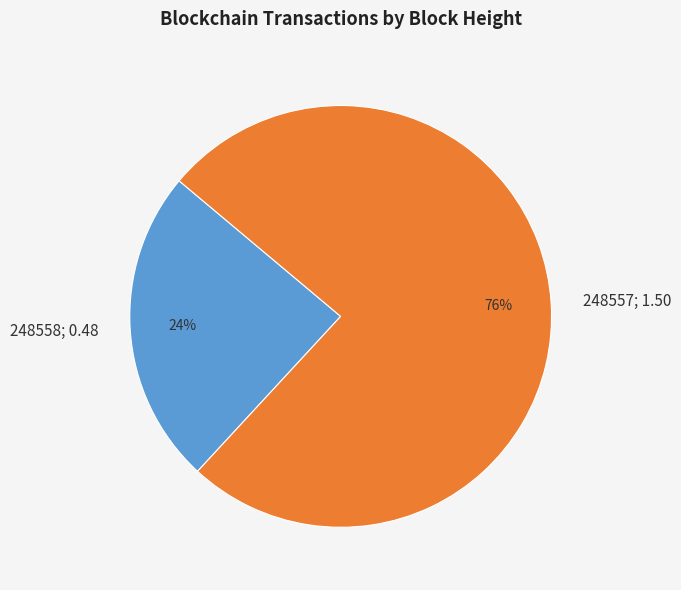

Which category has the biggest portion of the pie?

248557